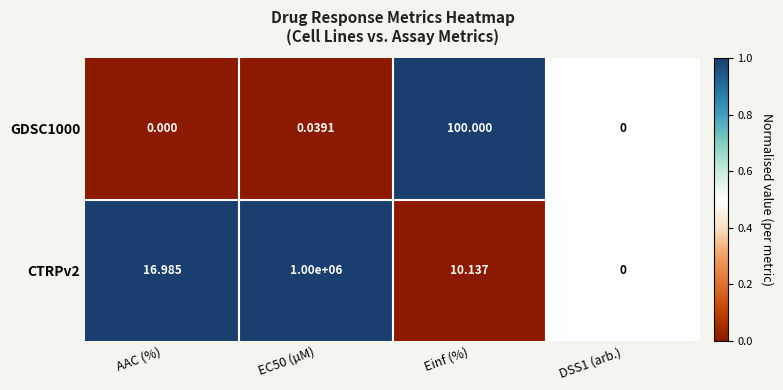

Between AAC (%) and DSS1 (arb.), which series saw the biggest shift?

CTRPv2